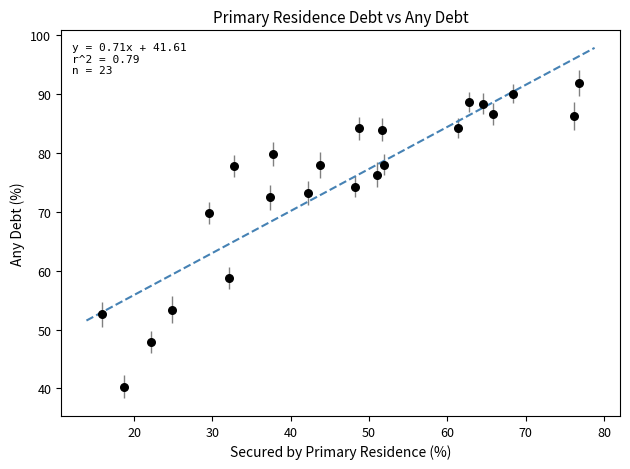

What is the range of Y values (max minus min)?

51.6